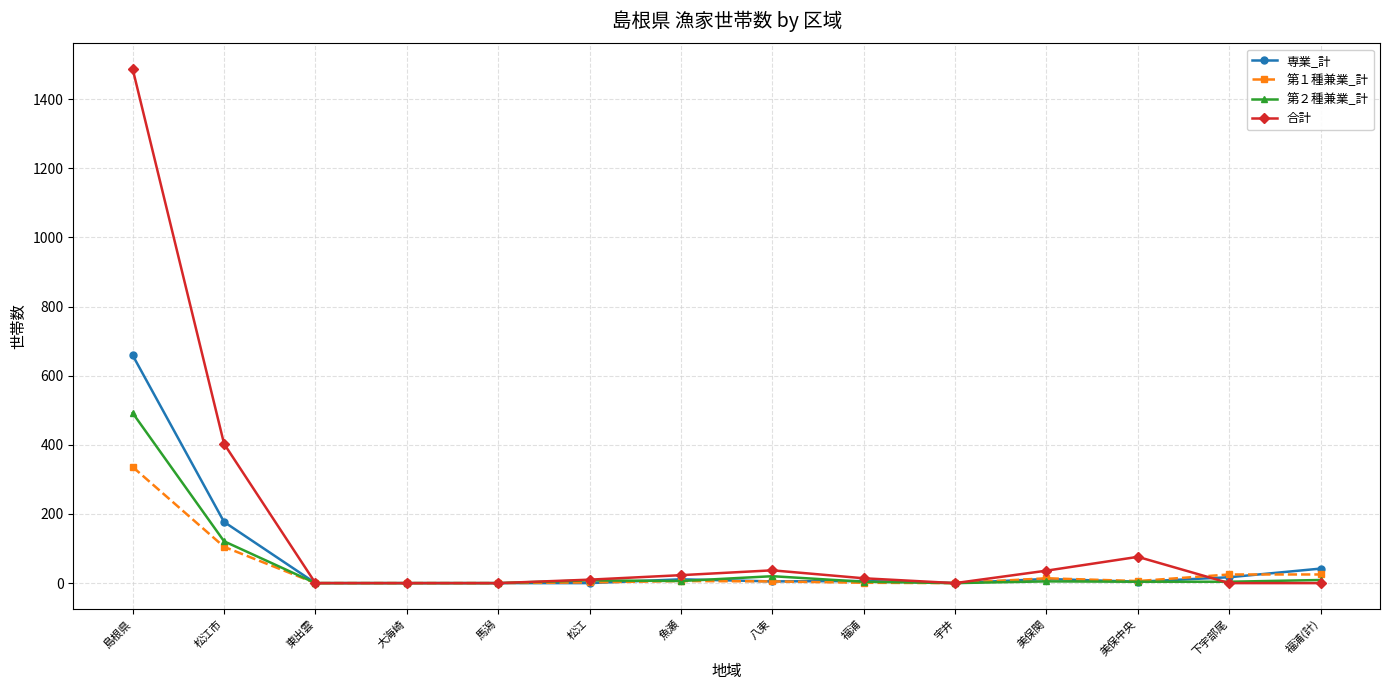

Does the chart have visible grid lines?

Yes